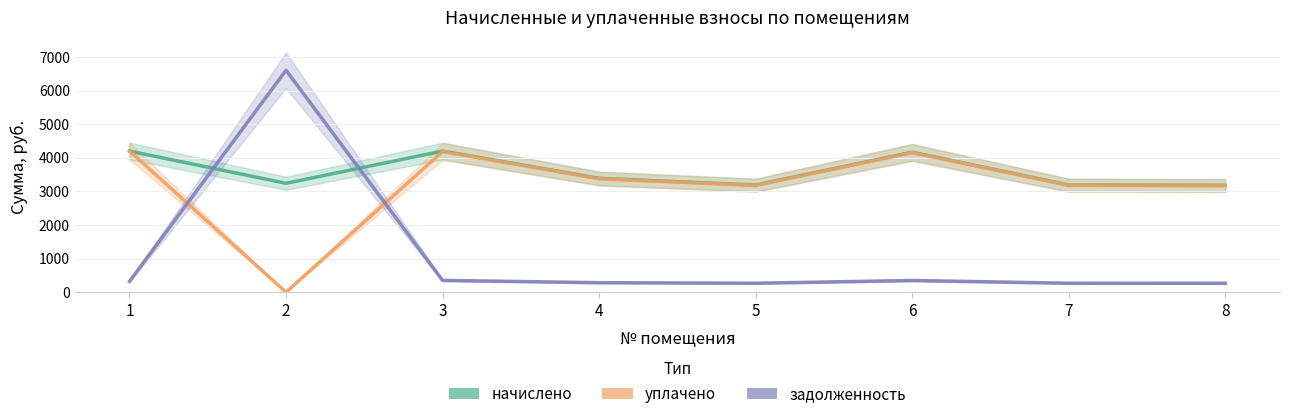

Which series has the largest total across all categories?

начислено